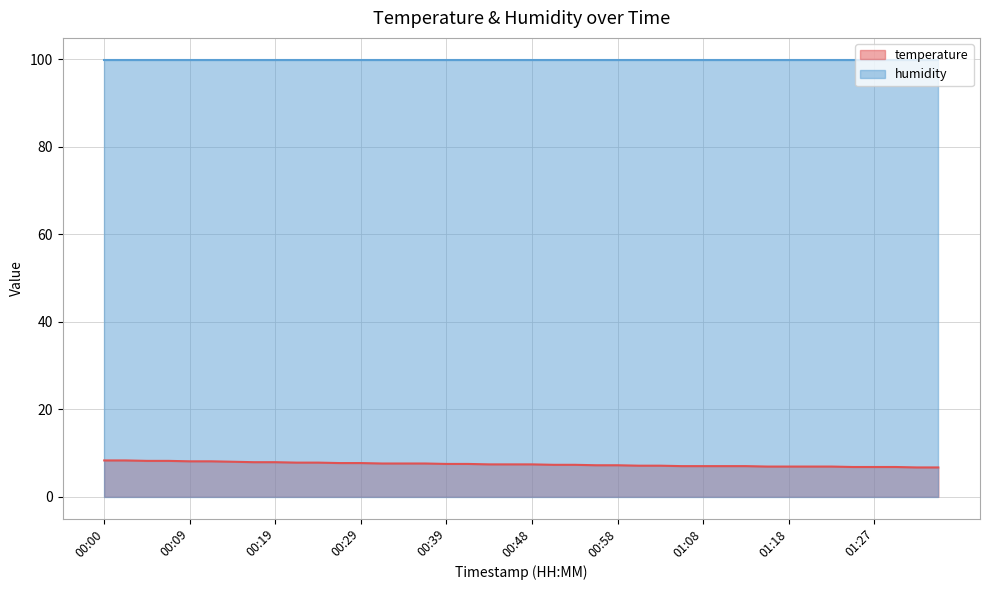

Is it true that the value at 00:17 is 7.9?

True